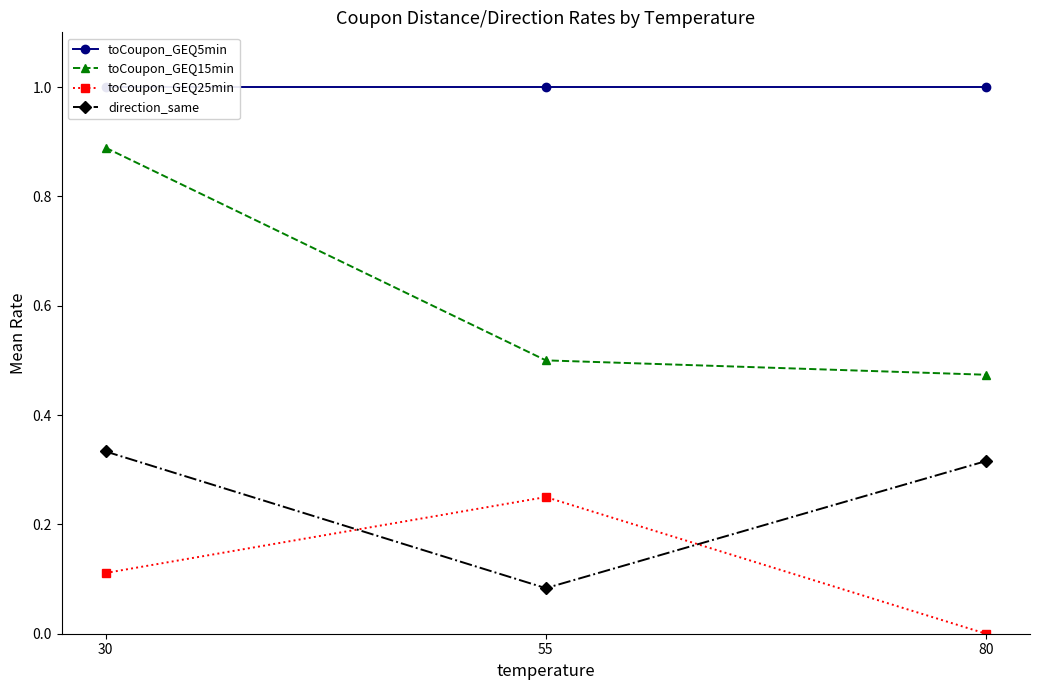

The direction_same series shows 0.1 at 55. True or false?

True